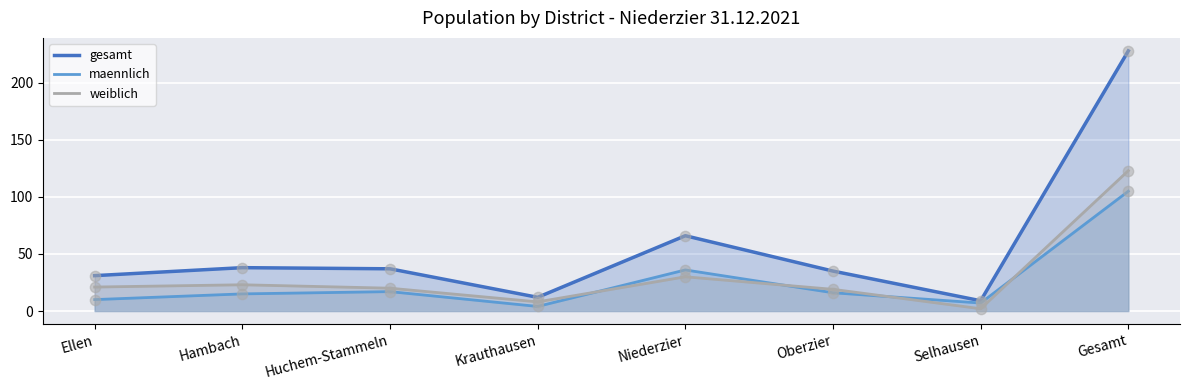

At how many categories does at least one series exceed 103?

1